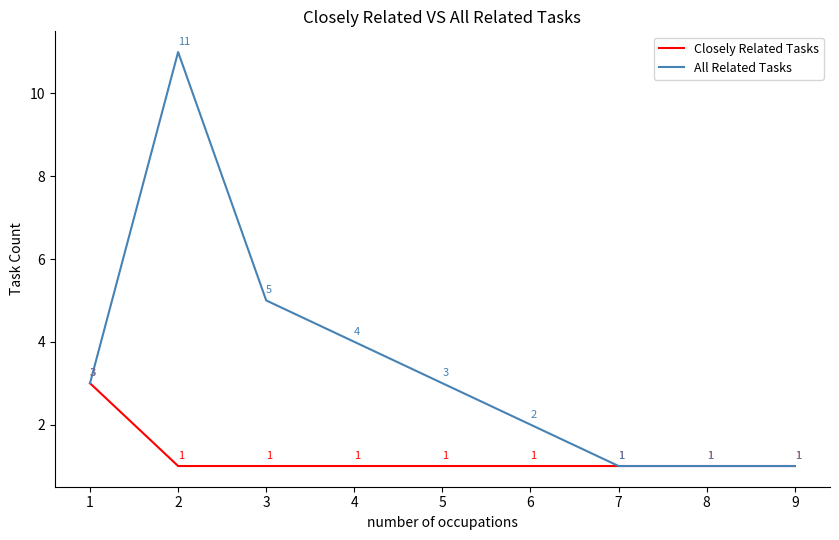

How many distinct data groups are displayed?

2